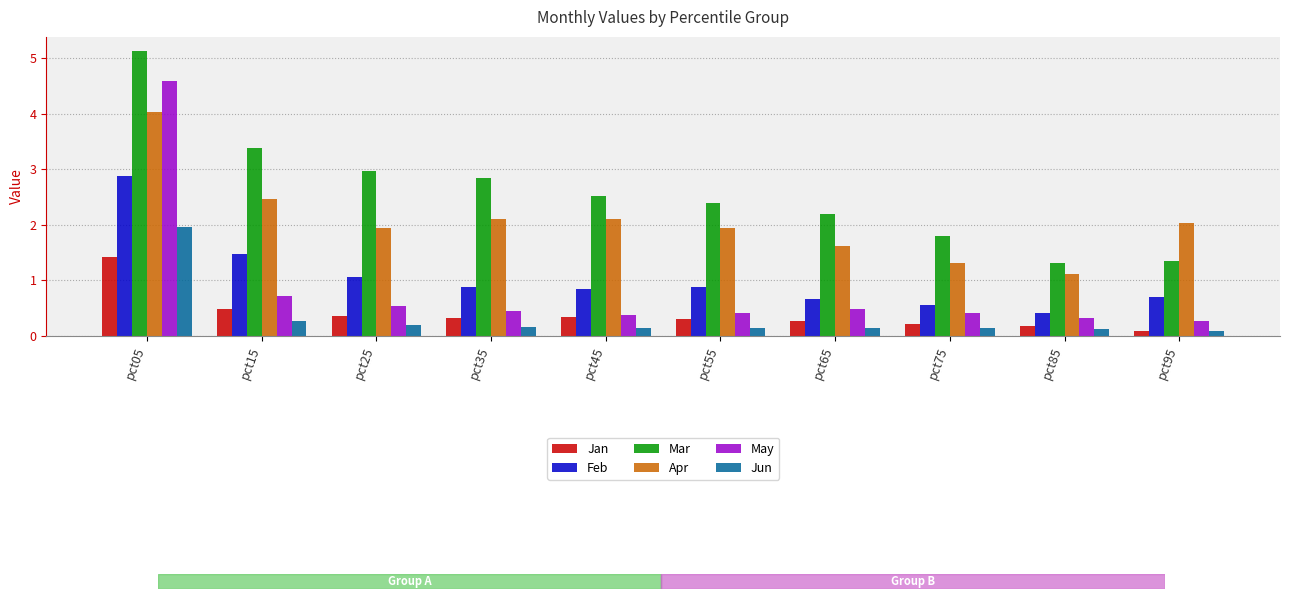

Does the chart contain any negative values?

No